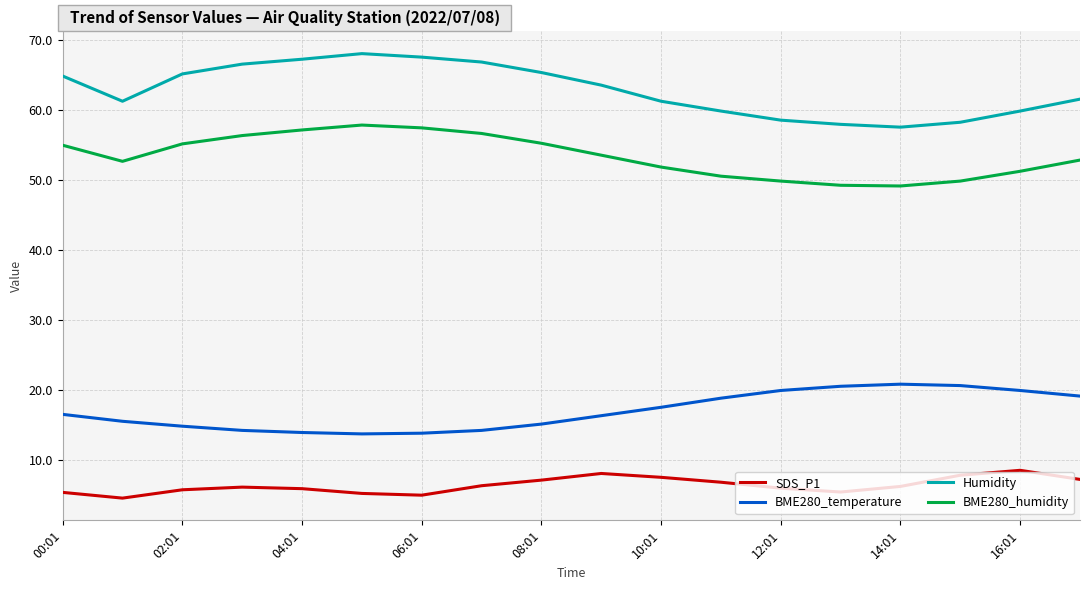

Which series has the largest total across all categories?

Humidity